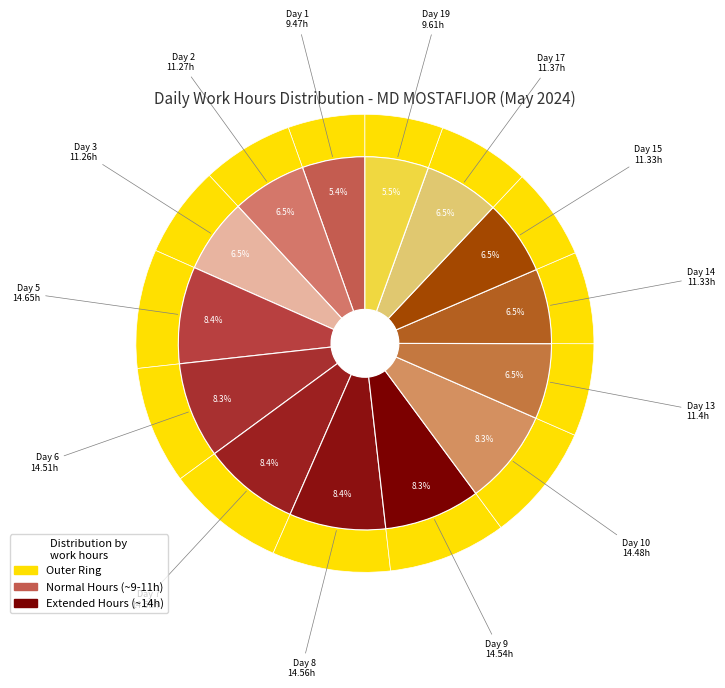

To the nearest percent, what percentage of the pie is Day 14?

6%